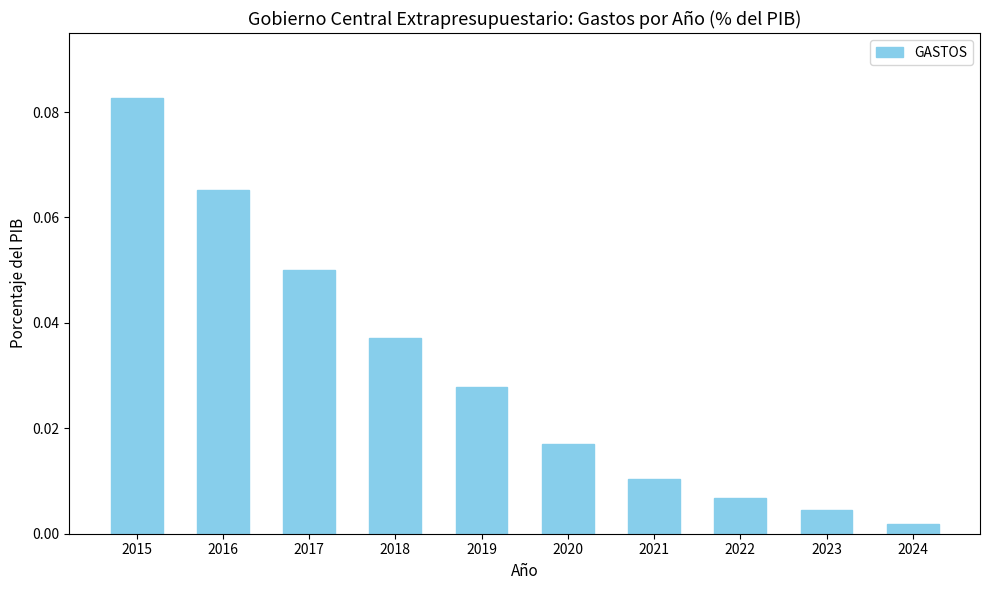

At which category does the chart reach its minimum across all series?

2024